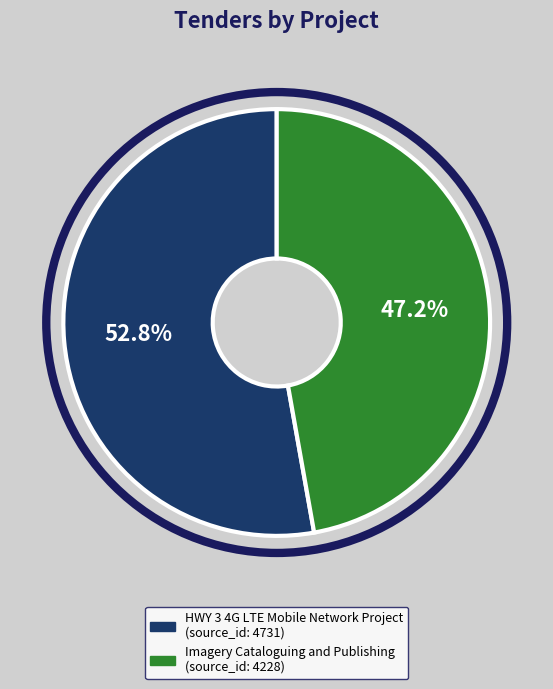

What is the ratio of the value at Imagery Cataloguing and Publishing to the value at HWY 3 4G LTE Mobile Network Project?

0.9